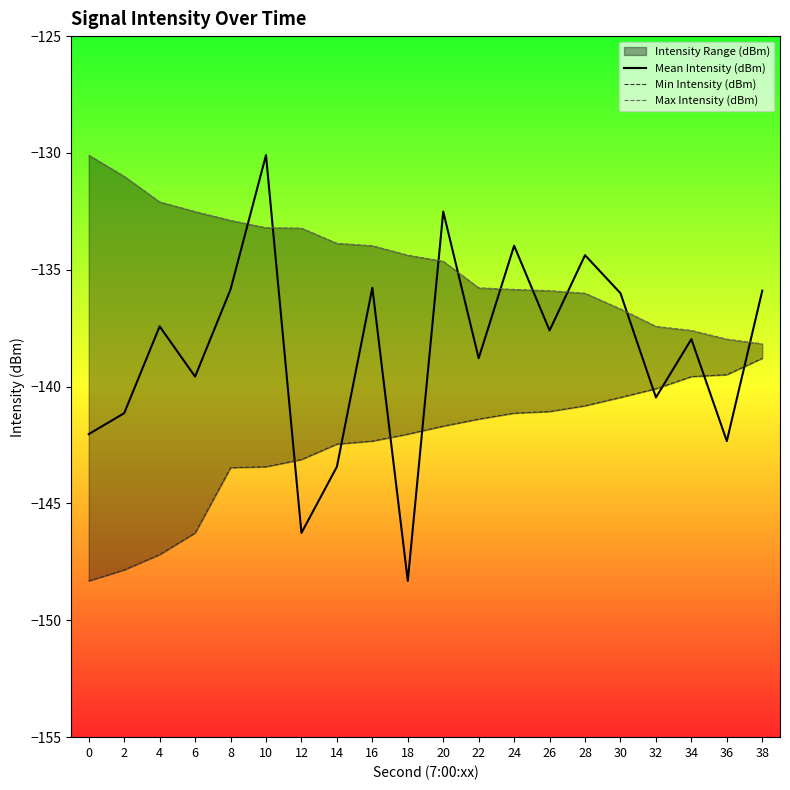

Rank the series at 8 from lowest to highest value.

Min Intensity (dBm), Mean Intensity (dBm), Max Intensity (dBm)